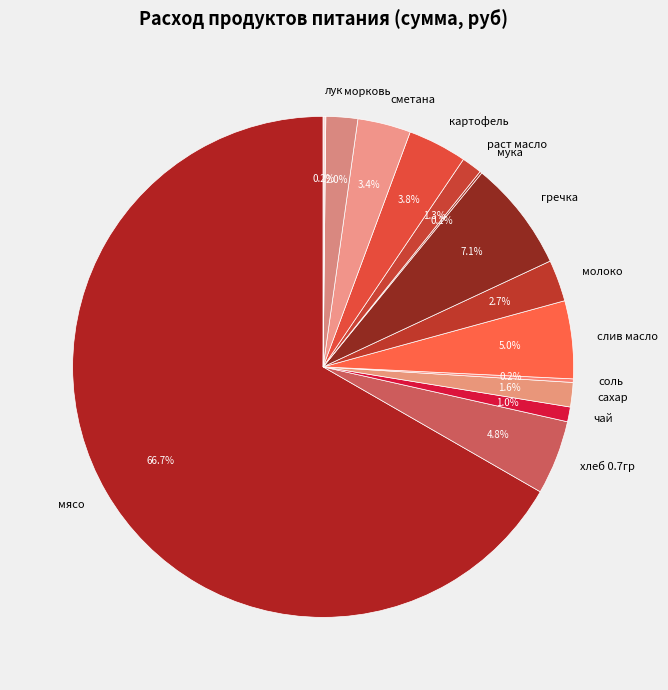

To the nearest percent, what is the difference between the largest and smallest slice percentages?

67%